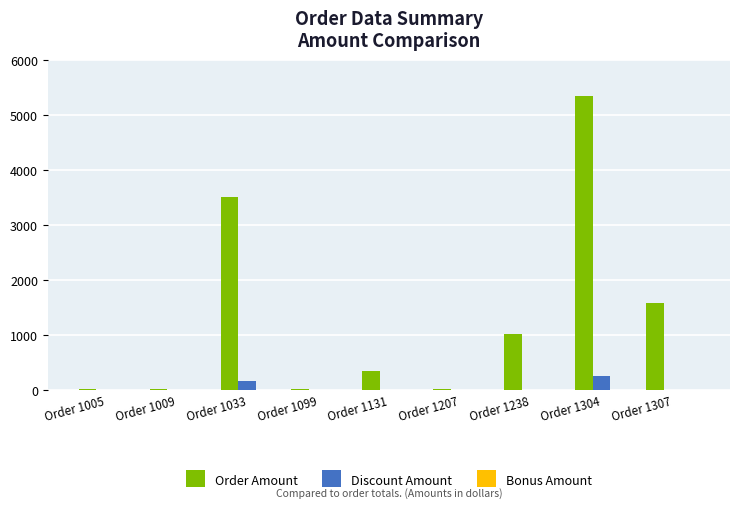

Which category has the highest value in the Order Amount series?

Order 1304